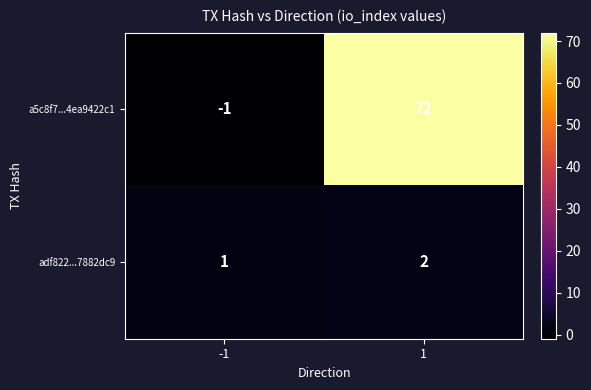

Rank the categories by adf822...7882dc9 value from highest to lowest.

1, -1